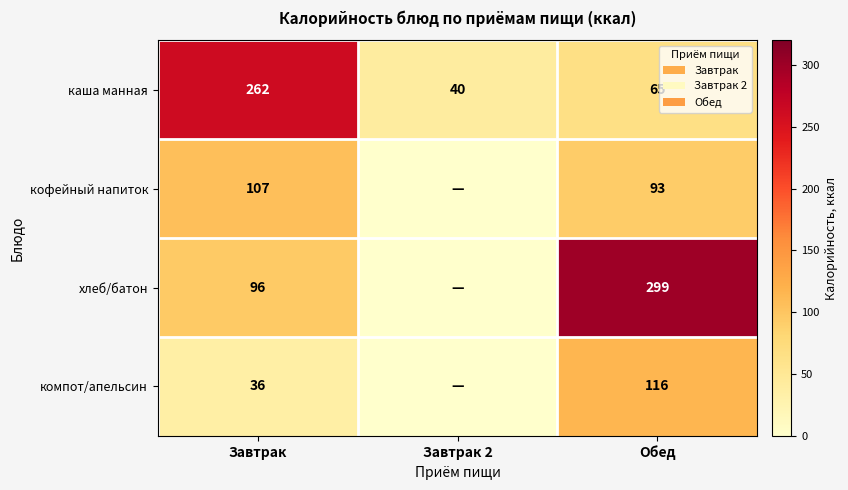

What is the total value across all series at Завтрак?

501